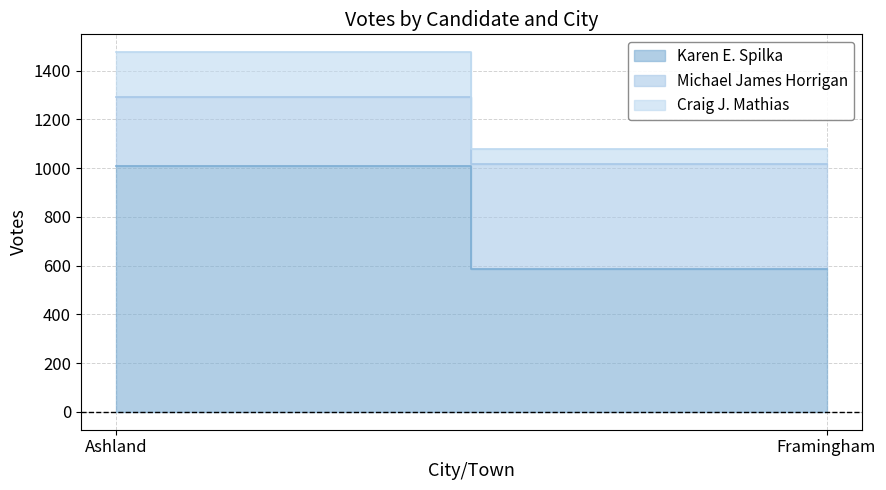

What is the total value across all series at Ashland?

1475